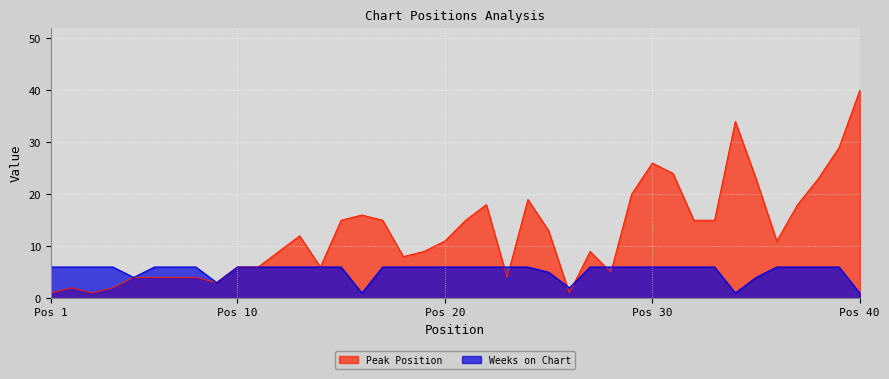

True or false: Peak Position and Weeks on Chart intersect in this chart.

True